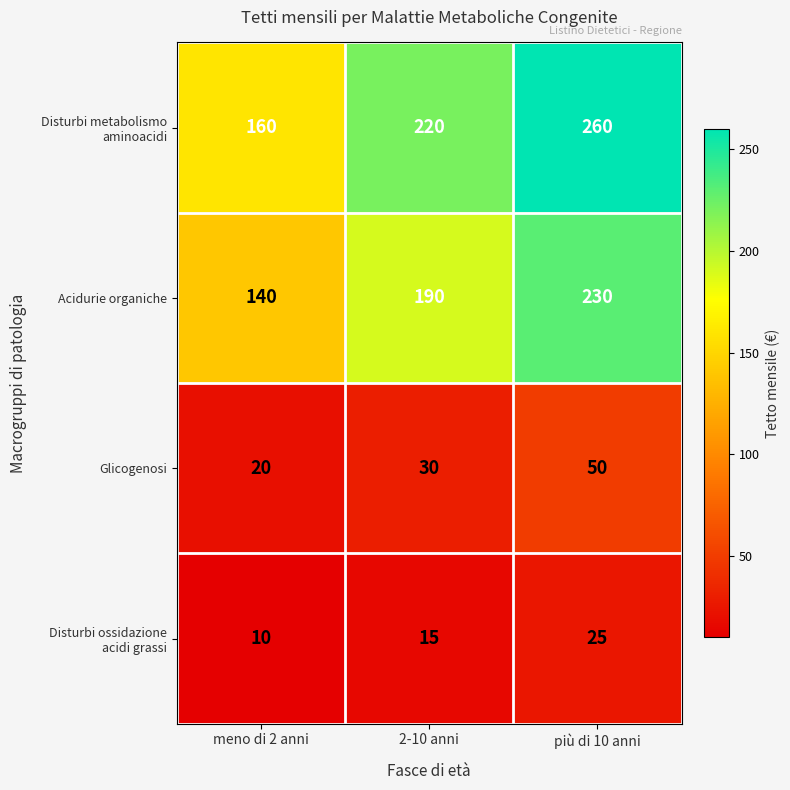

What is the difference between the second highest and minimum values in the Glicogenosi series?

10